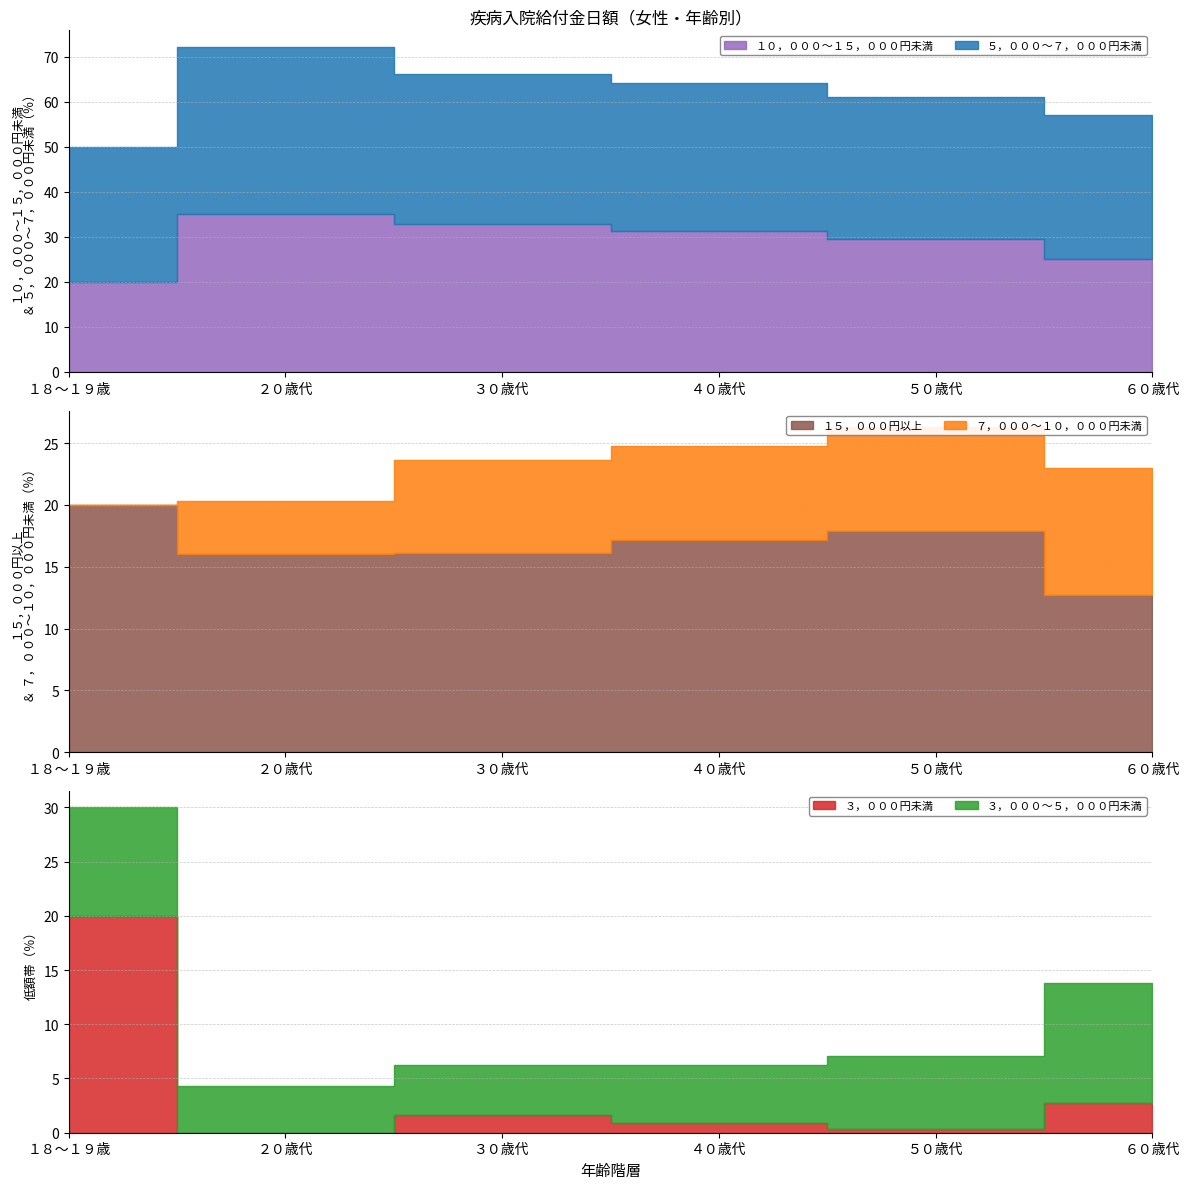

True or false: １０，０００～１５，０００円未満 has more than 0 interior local peaks.

True